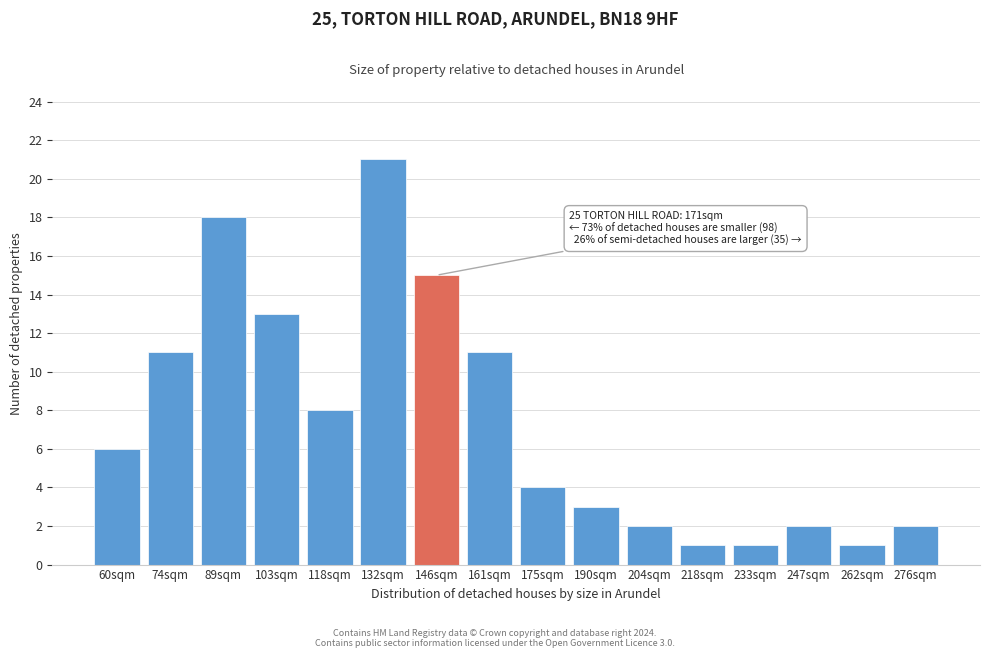

Reading left to right, extract all data points from this chart.

60sqm=6	74sqm=11	89sqm=18	103sqm=13	118sqm=8	132sqm=21	146sqm=15	161sqm=11	175sqm=4	190sqm=3	204sqm=2	218sqm=1	233sqm=1	247sqm=2	262sqm=1	276sqm=2